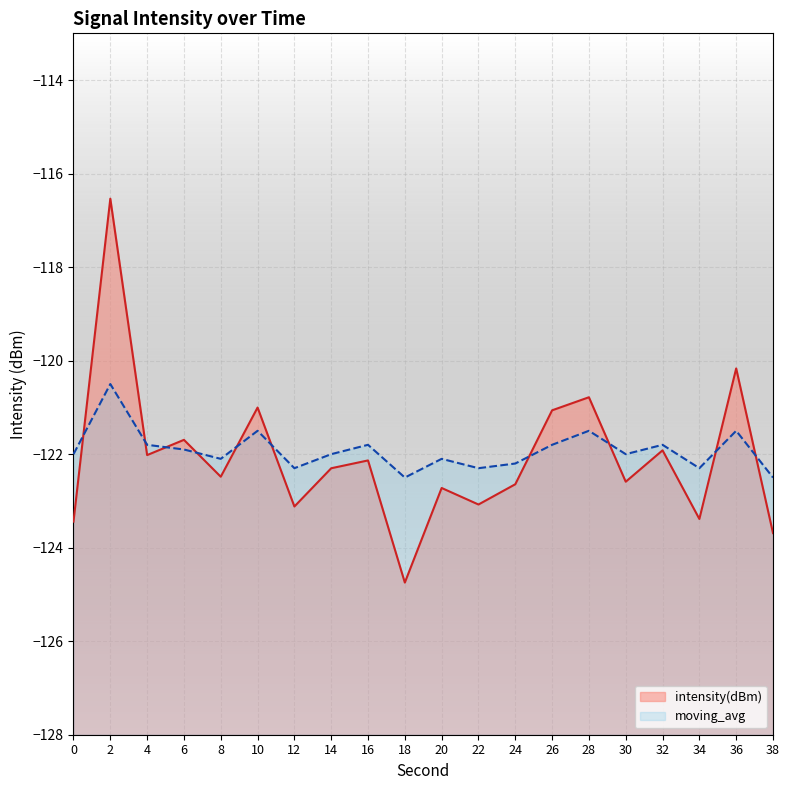

Which series has the largest total across all categories?

moving_avg